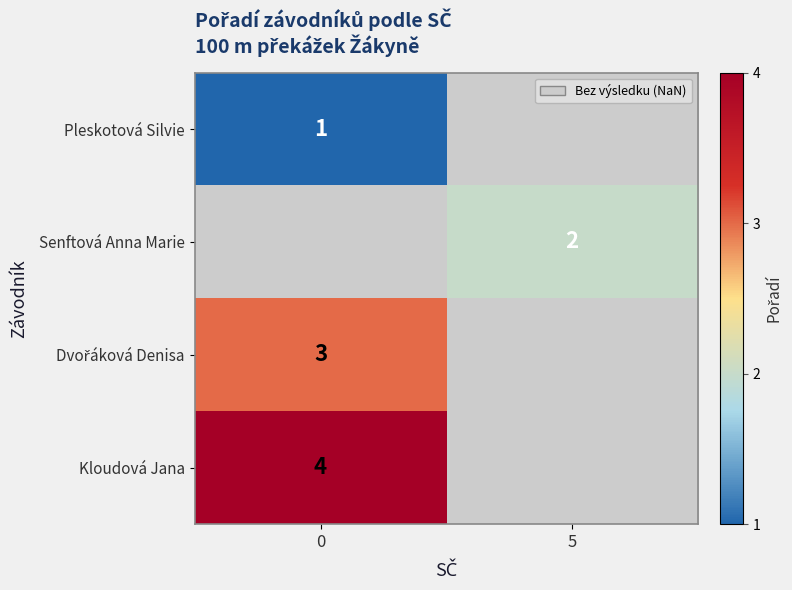

Which has a higher value, 0 or 5?

5